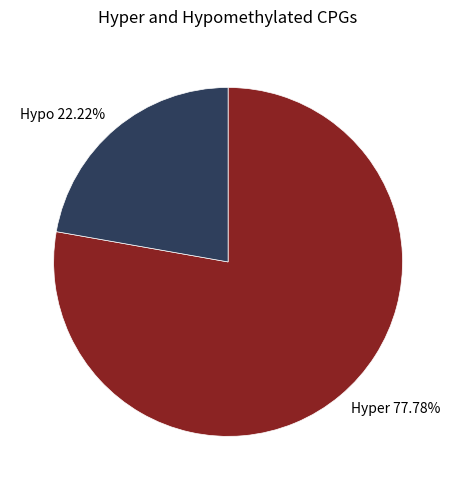

Combined, do Hypo 22.22% and Hyper 77.78% account for over 50%?

Yes